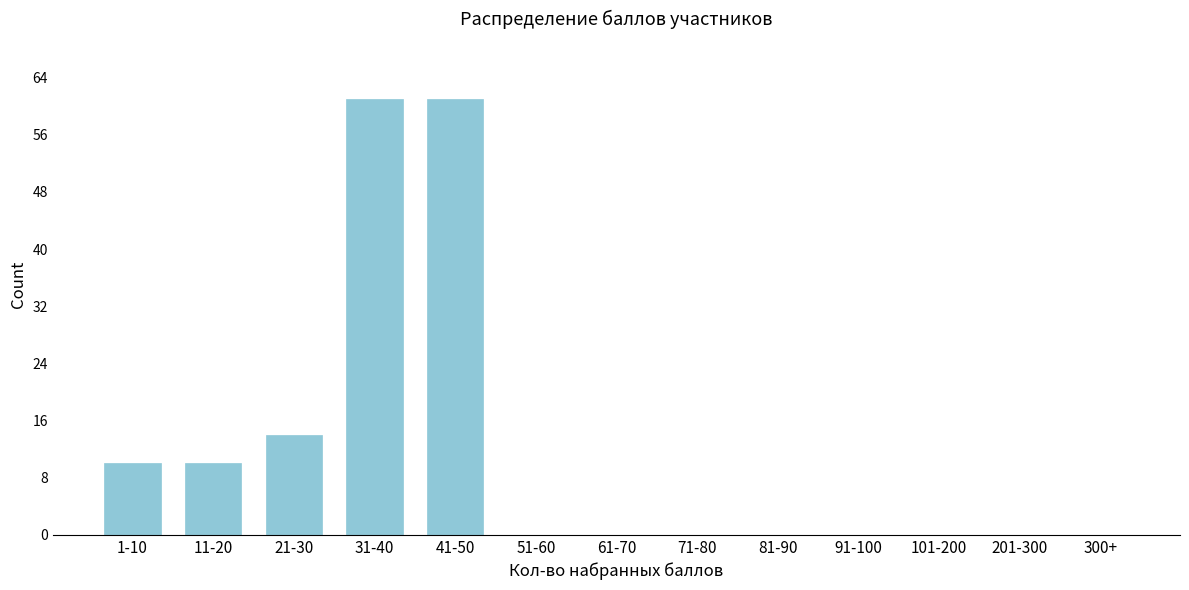

Reading left to right, list all the values displayed in this chart.

1-10=10	11-20=10	21-30=14	31-40=61	41-50=61	51-60=0	61-70=0	71-80=0	81-90=0	91-100=0	101-200=0	201-300=0	300+=0